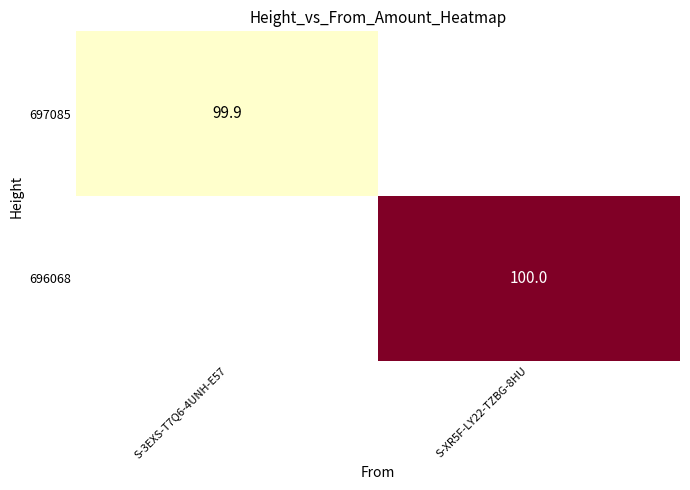

How many distinct data groups are displayed?

2